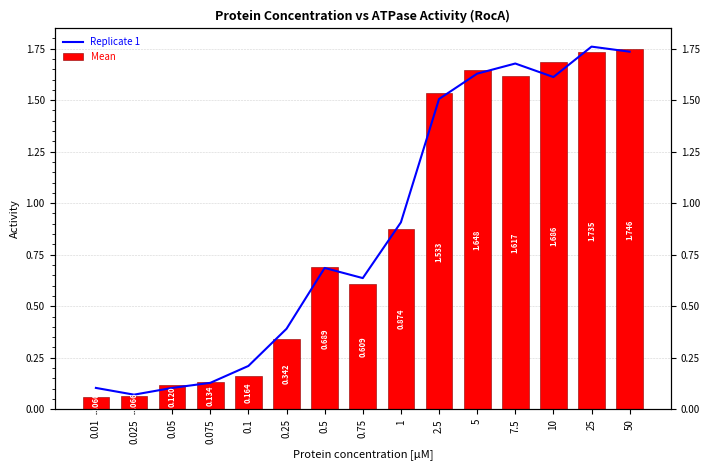

Rank the series by their average value, from lowest to highest.

Mean, Replicate 1